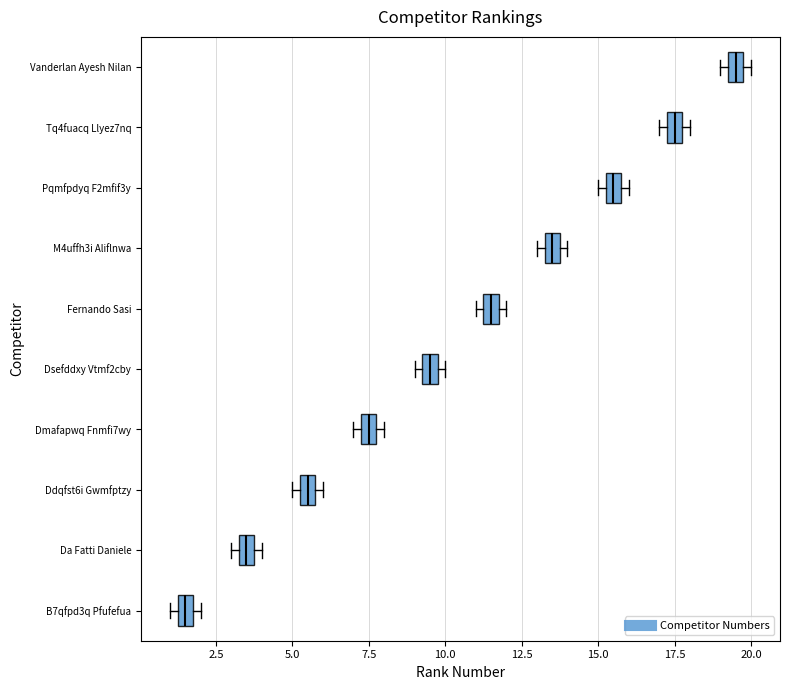

Which box's median line is the furthest to the right?

Vanderlan Ayesh Nilan